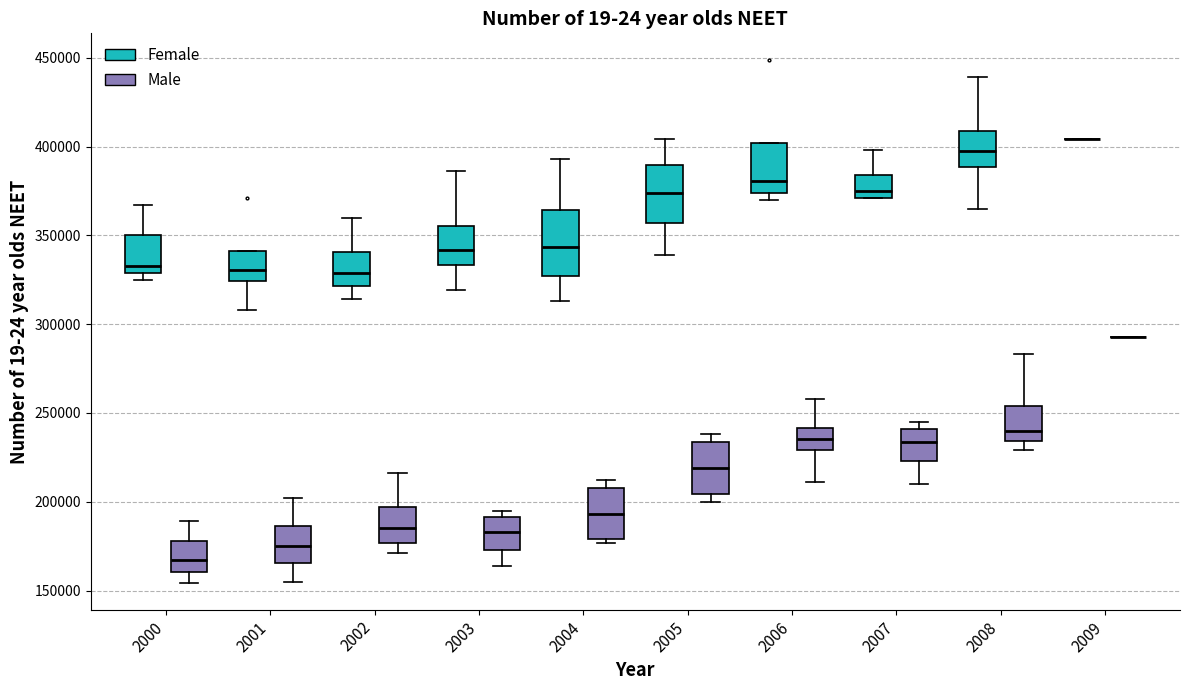

Where does the upper whisker of the box for 2003 (Female) end on the y-axis? The values are not printed on the chart, so give them approximately, as read against the axis.

385000